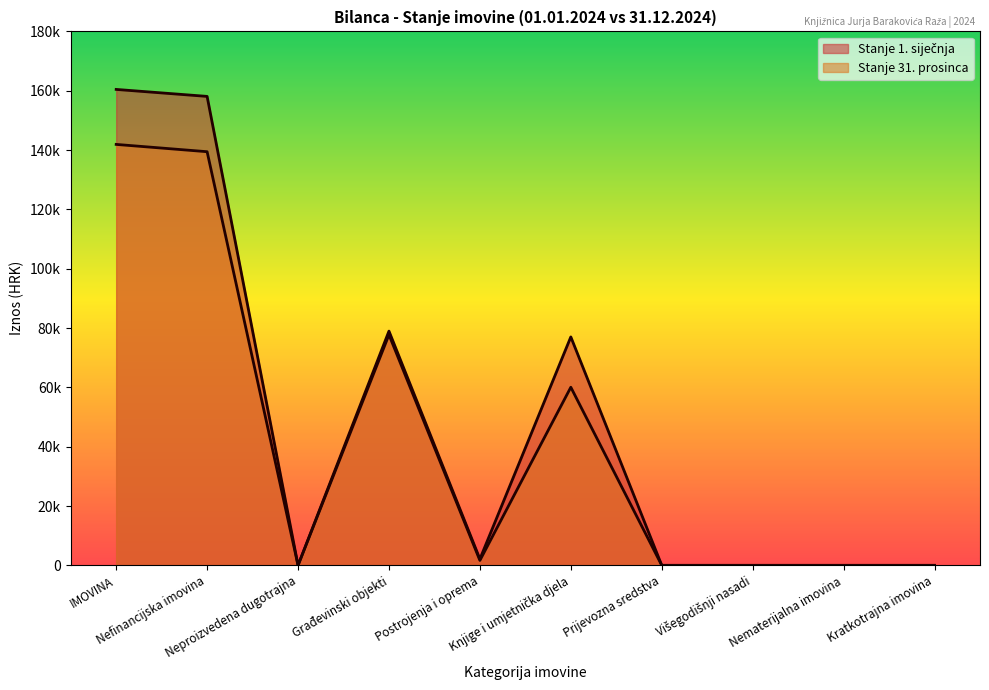

Is it true that Stanje 31. prosinca equals 34519.7 at Knjige i umjetnička djela?

False